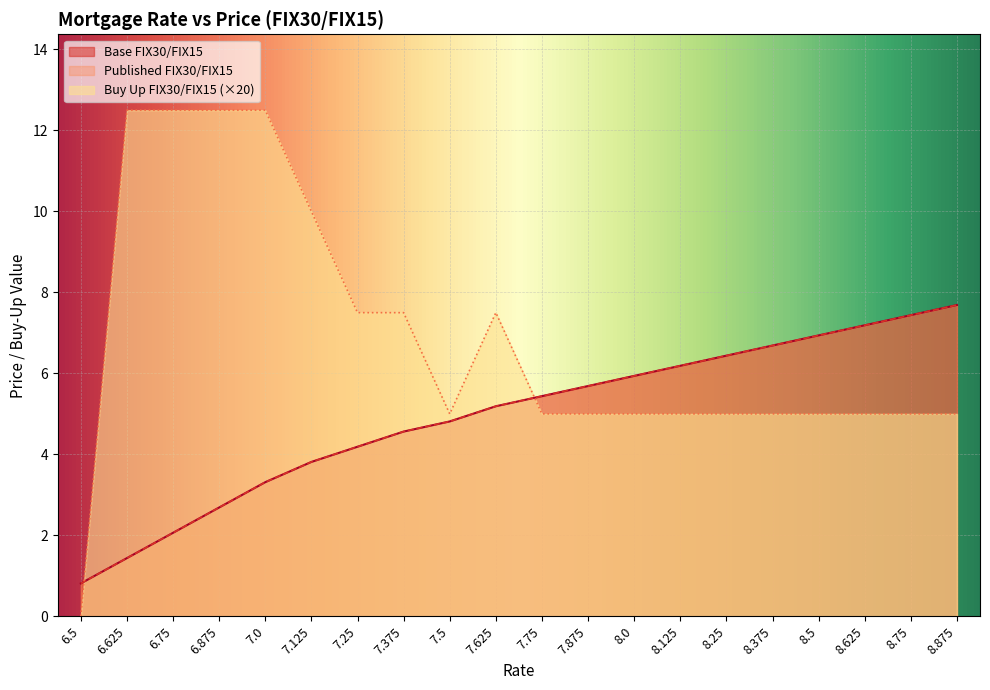

At which label does Published FIX30/FIX15 first exceed 5?

7.625